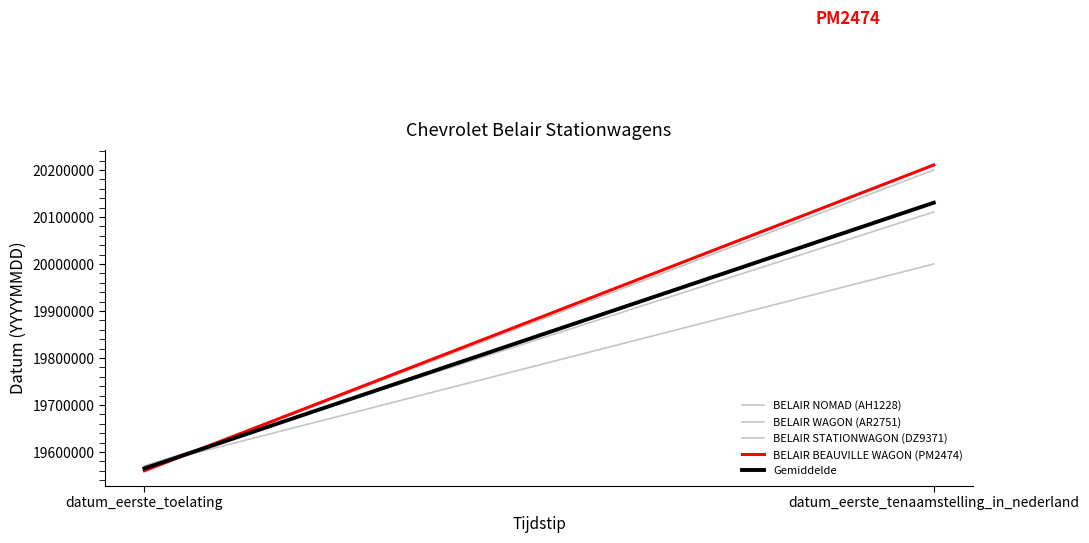

At how many categories does at least one series exceed 20029199?

1